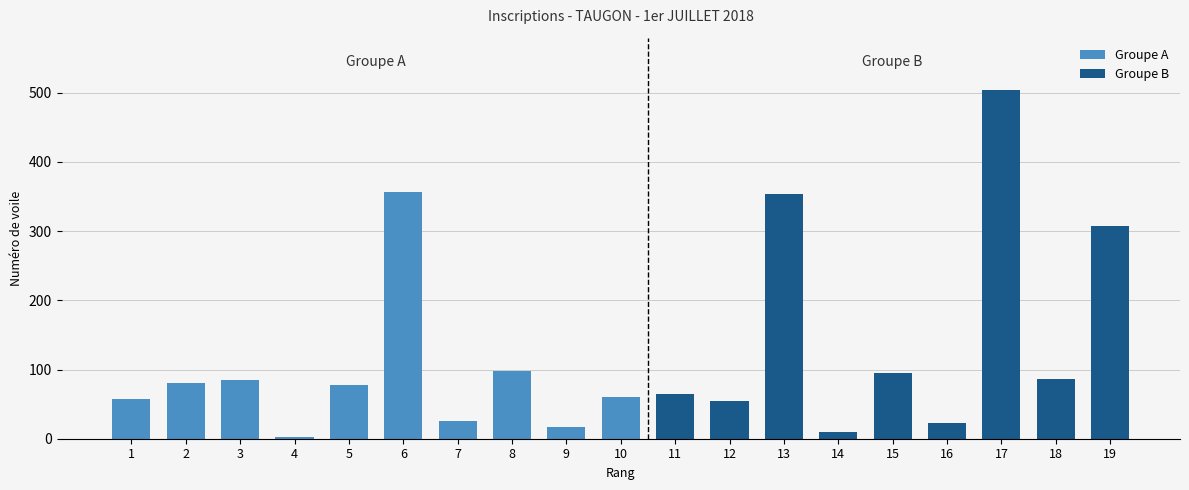

Reading left to right, list all the values displayed in this chart.

1=57	2=81	3=85	4=3	5=78	6=357	7=26	8=98	9=17	10=60	11=65	12=54	13=354	14=10	15=95	16=23	17=504	18=86	19=308